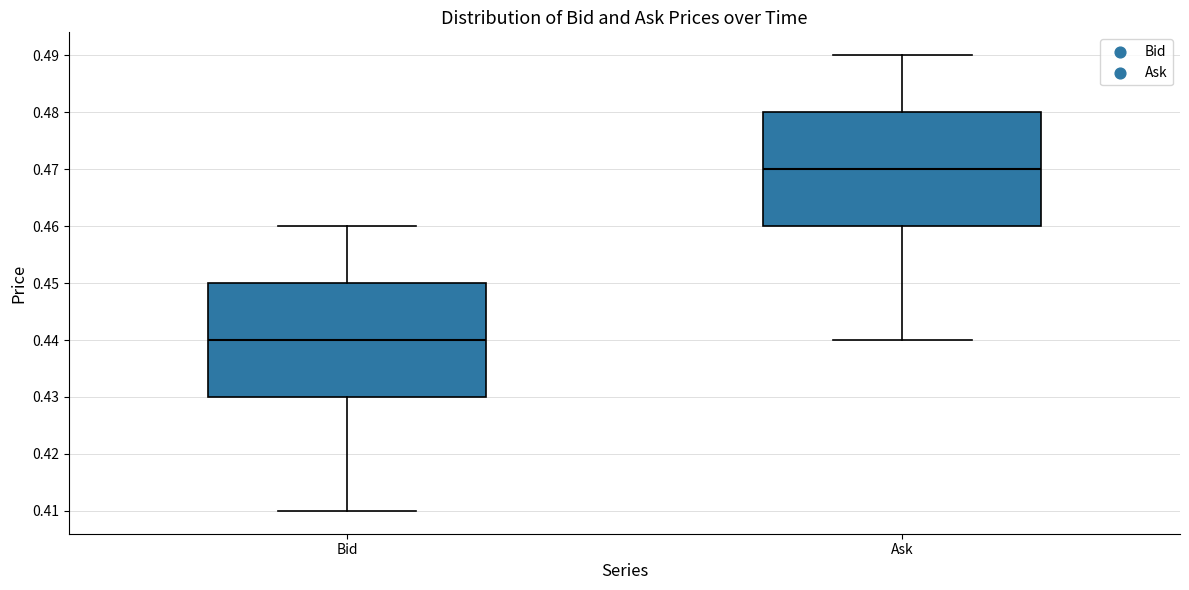

Which box has the lowest median line?

Bid